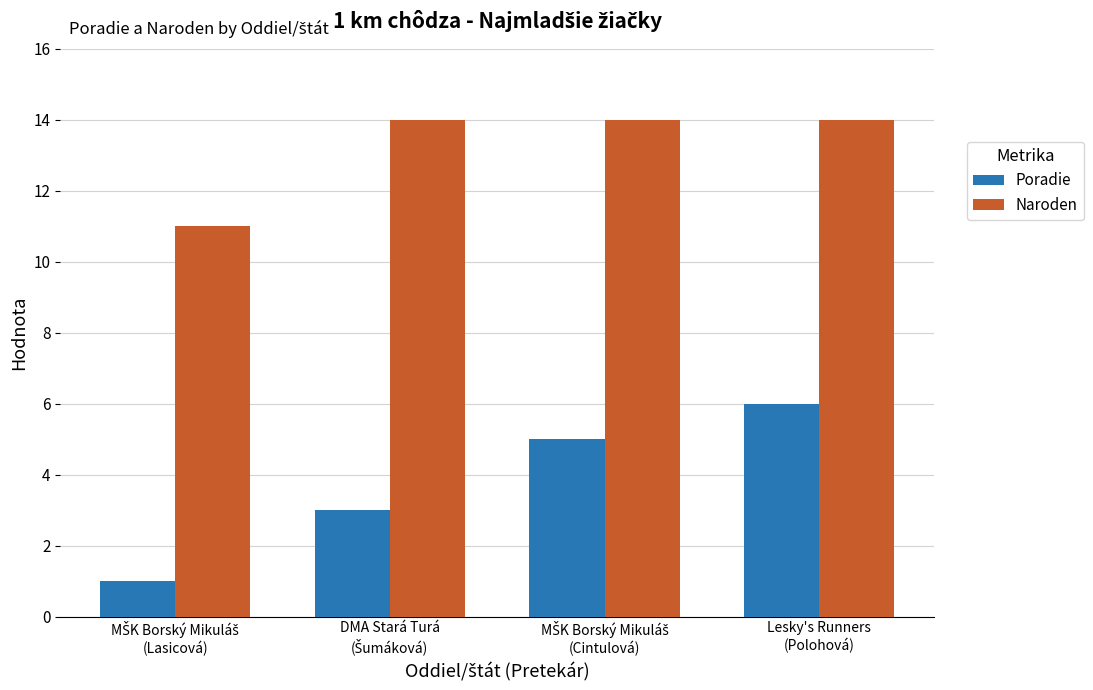

At which category is the sum across all series the highest?

Lesky's Runners
(Polohová)